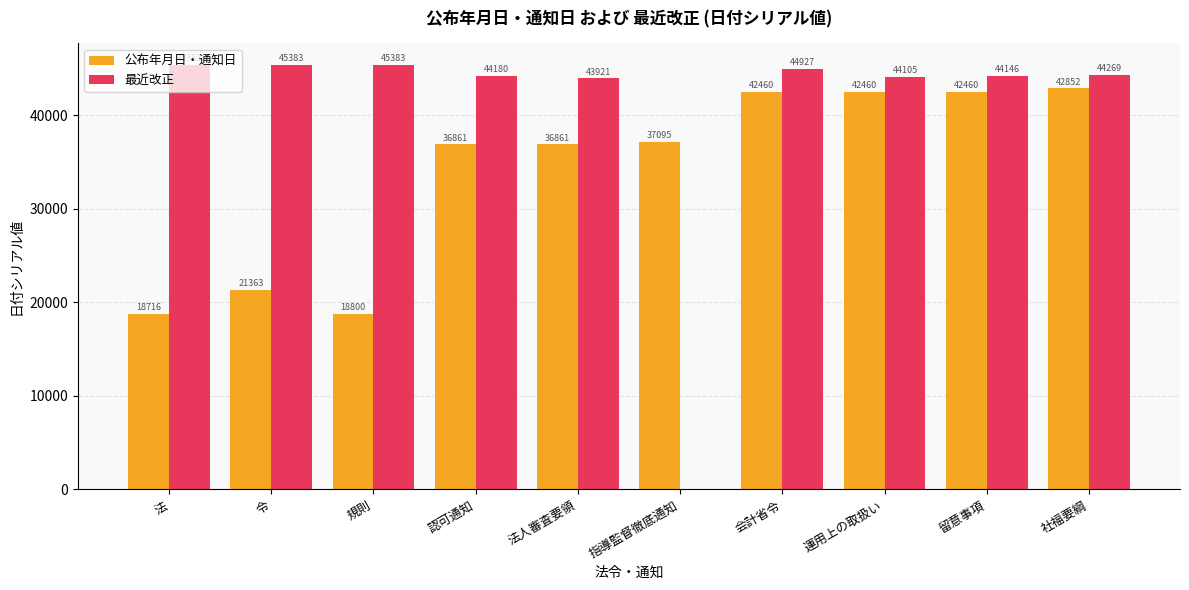

What is the sum of the 公布年月日・通知日 values at 法 and 認可通知?

55577